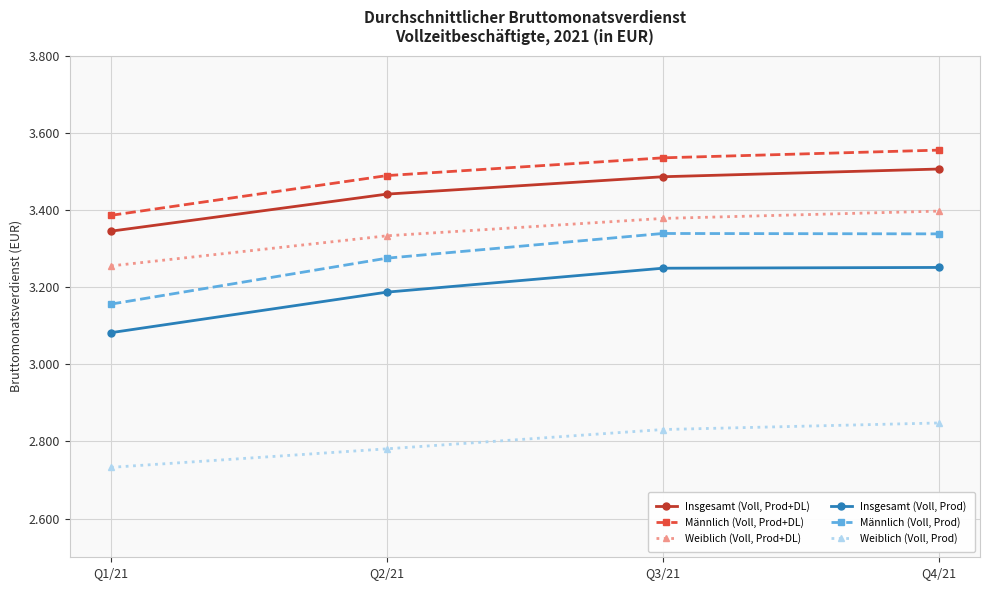

Rank the series at Q1/21 from highest to lowest value.

Männlich (Voll, Prod+DL), Insgesamt (Voll, Prod+DL), Weiblich (Voll, Prod+DL), Männlich (Voll, Prod), Insgesamt (Voll, Prod), Weiblich (Voll, Prod)